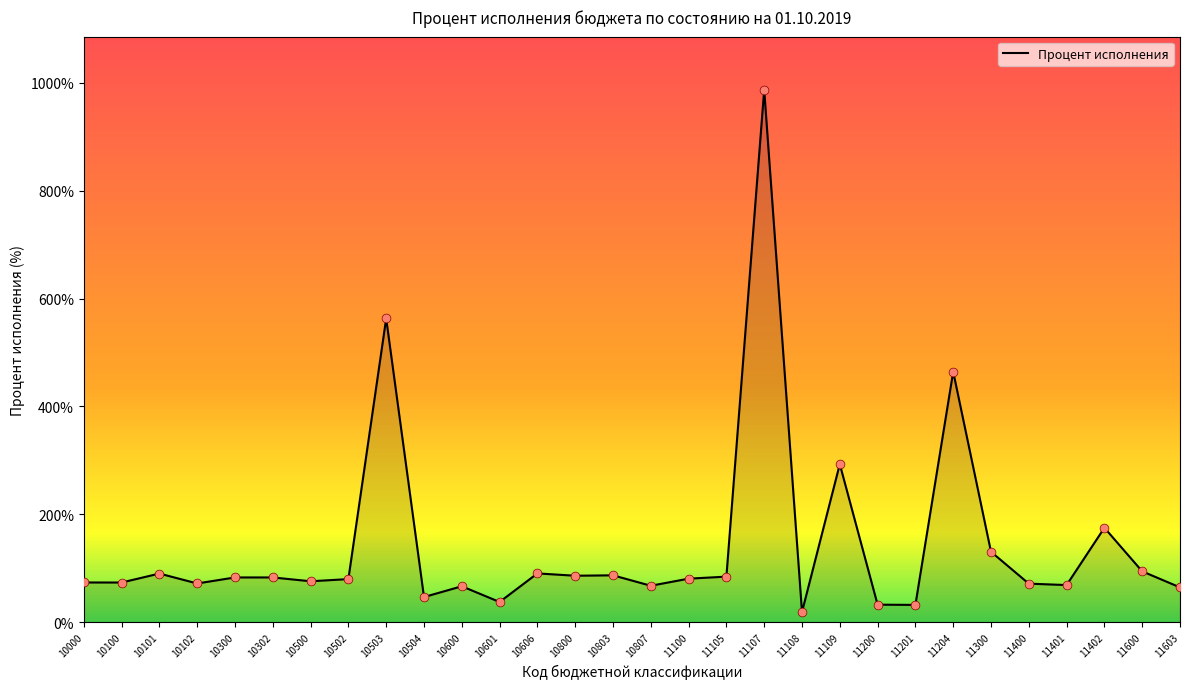

Approximately how many times larger is the value at 11100 compared to 11401?

1.2